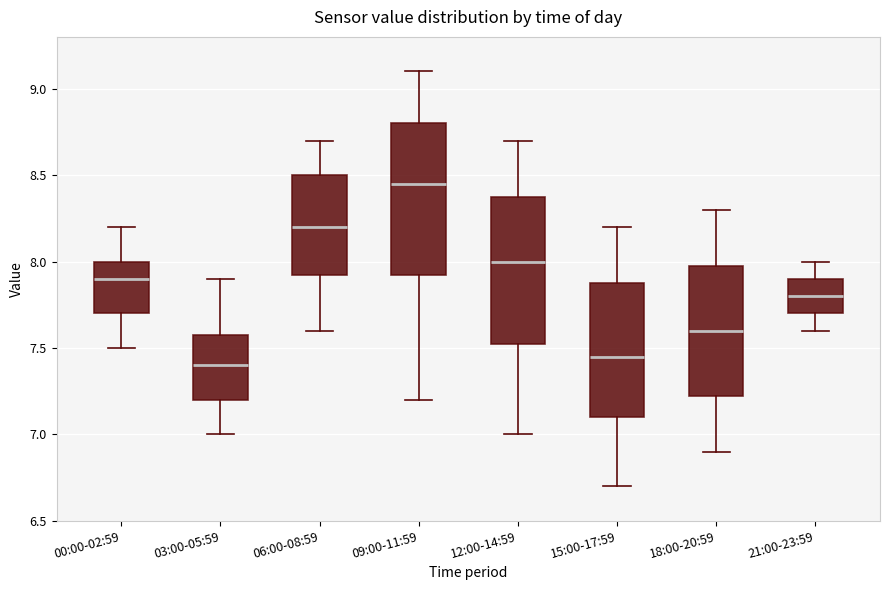

Where does the upper whisker of the box for 18:00-20:59 end on the y-axis? The values are not printed on the chart, so give them approximately, as read against the axis.

8.30